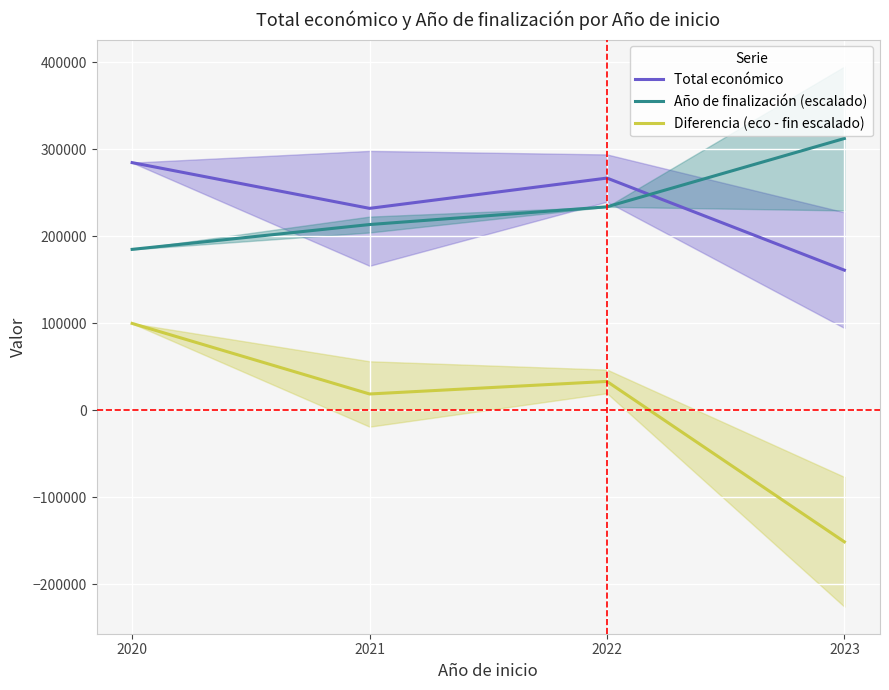

Count the number of data series in this chart.

3